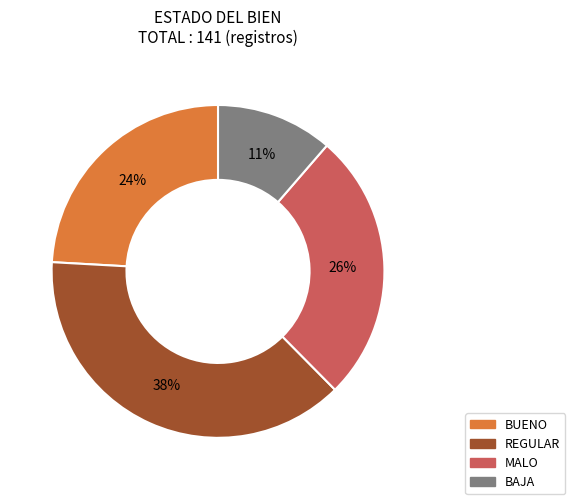

How many slices are in this pie chart?

4